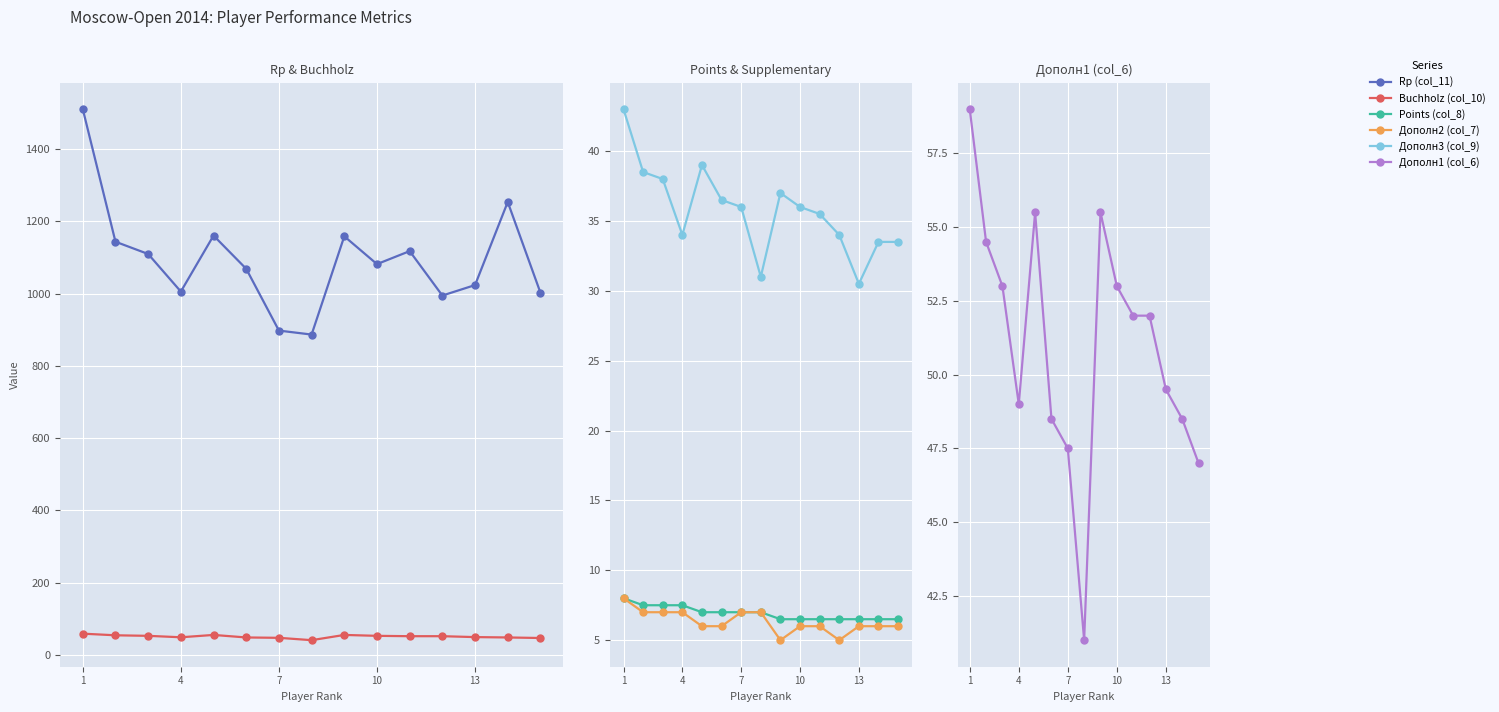

Count the number of categories in the chart.

15